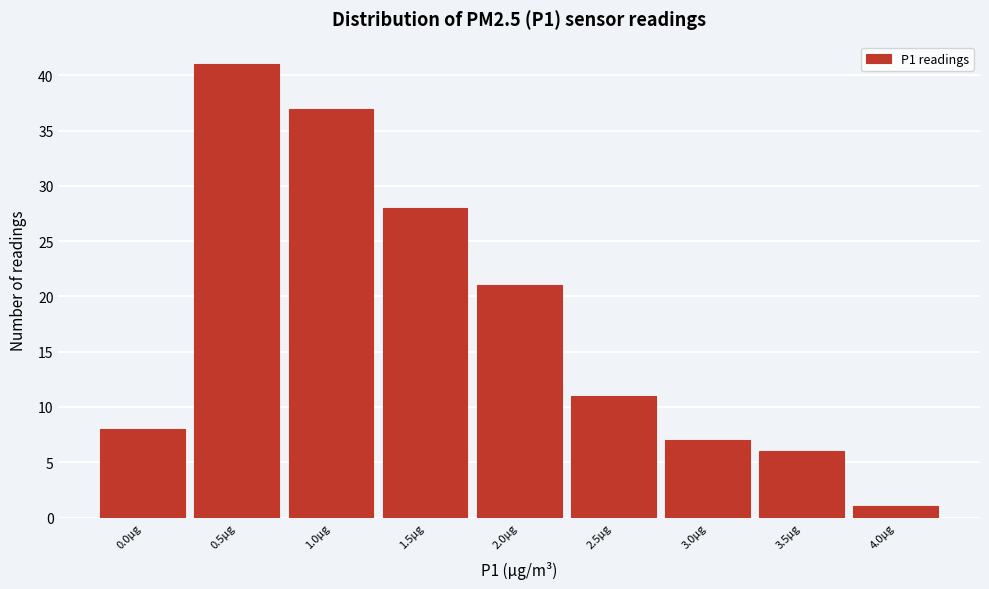

Reading left to right, what are all the values shown in this chart?

0.0µg=8	0.5µg=41	1.0µg=37	1.5µg=28	2.0µg=21	2.5µg=11	3.0µg=7	3.5µg=6	4.0µg=1